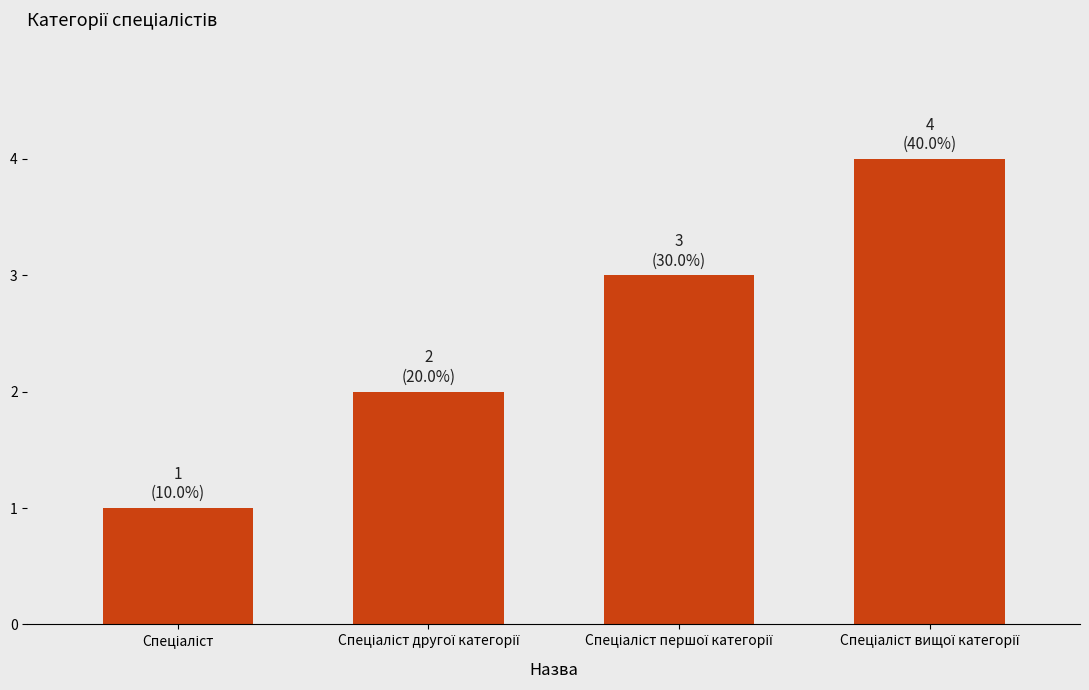

What is the difference between the maximum and minimum values?

3